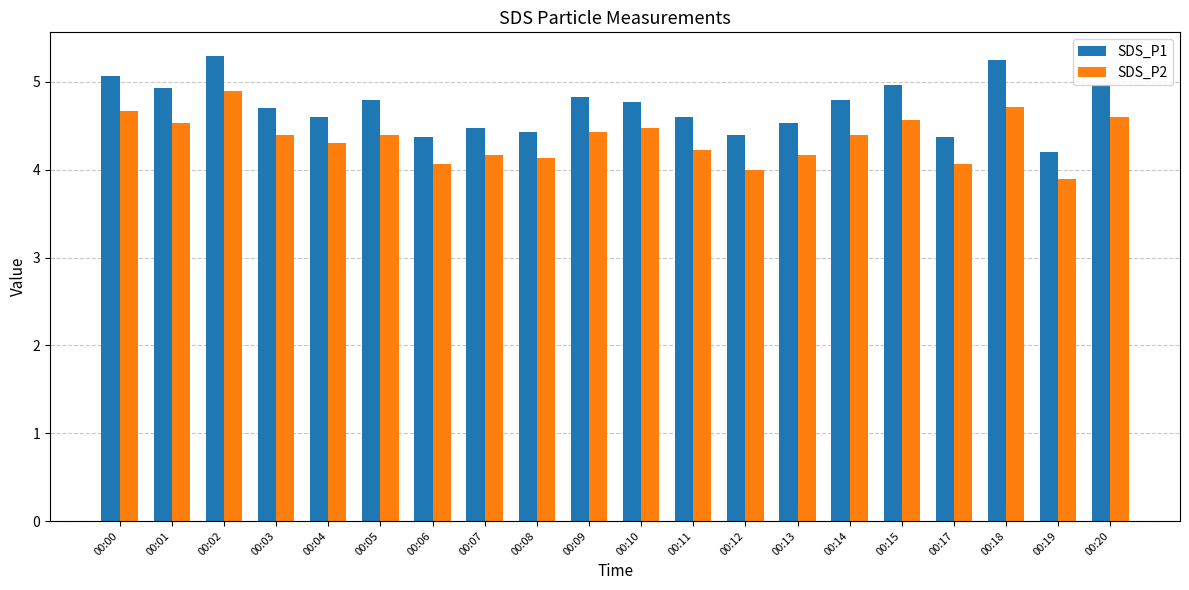

Which series has the largest total across all categories?

SDS_P1